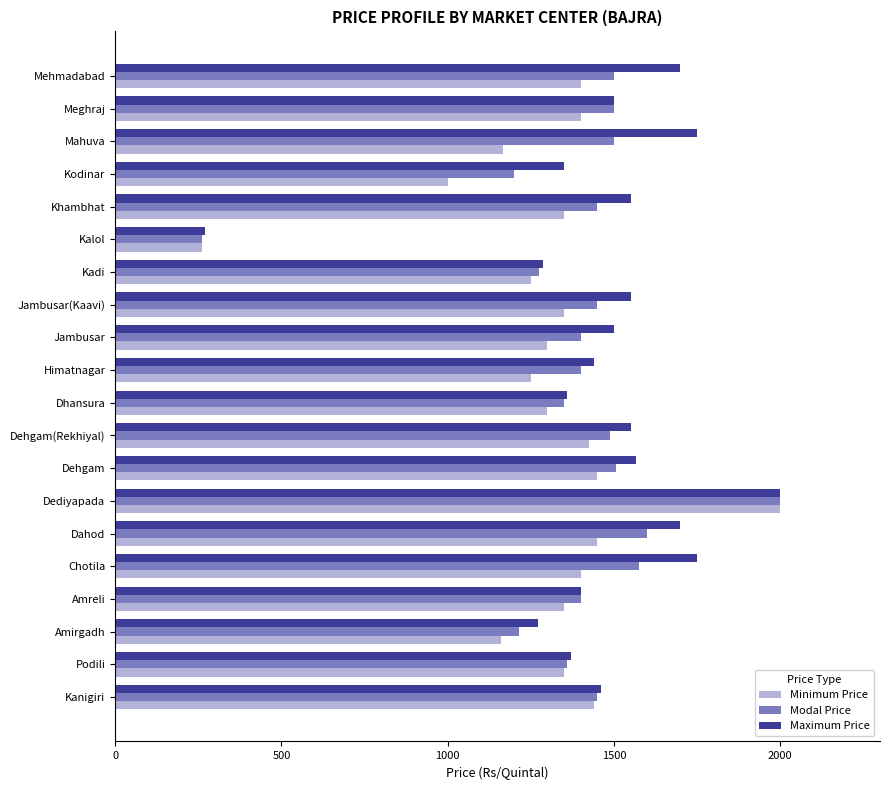

Rank the series by their average value, from highest to lowest.

Maximum Price, Modal Price, Minimum Price